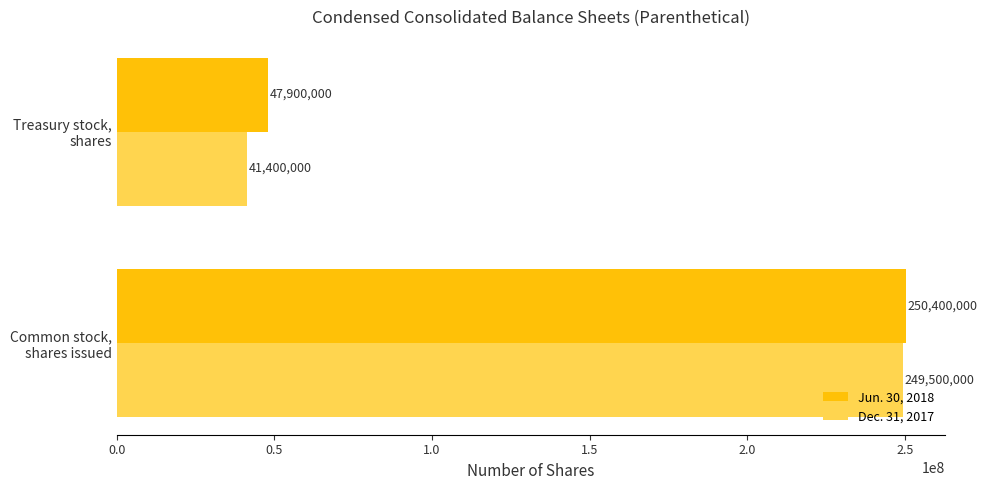

What is the smallest value displayed?

41400000